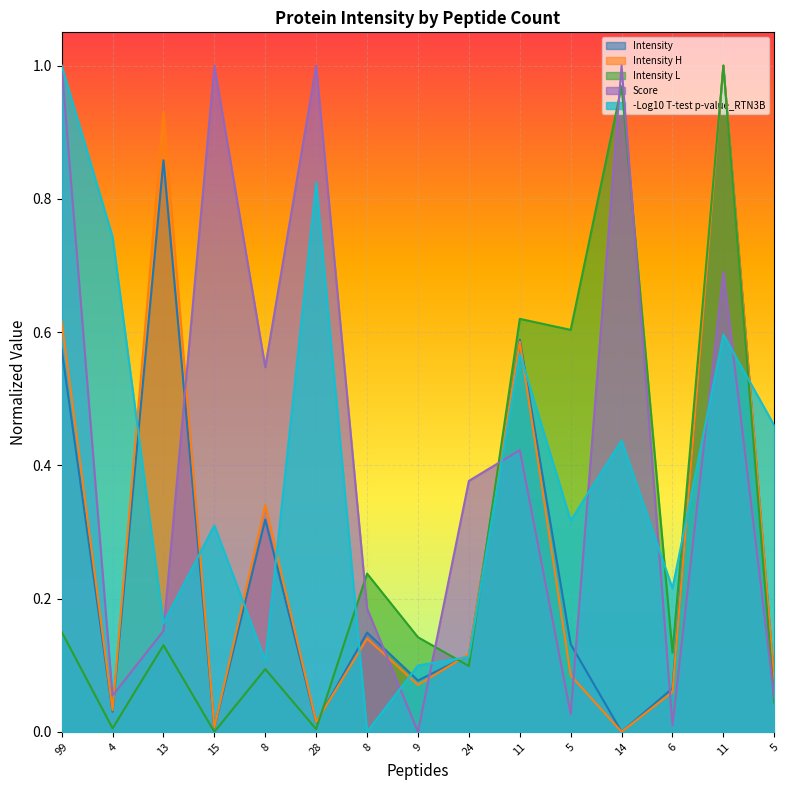

True or false: Intensity L and Score cross at least once.

True